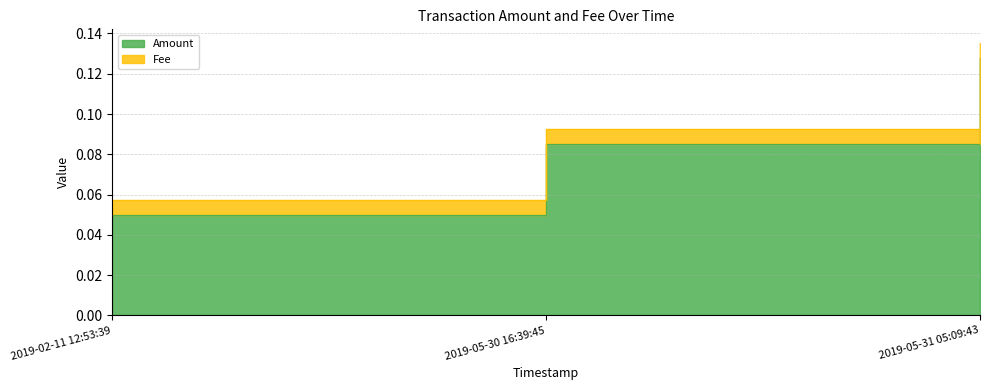

At which label is the value closest to 0?

2019-02-11 12:53:39